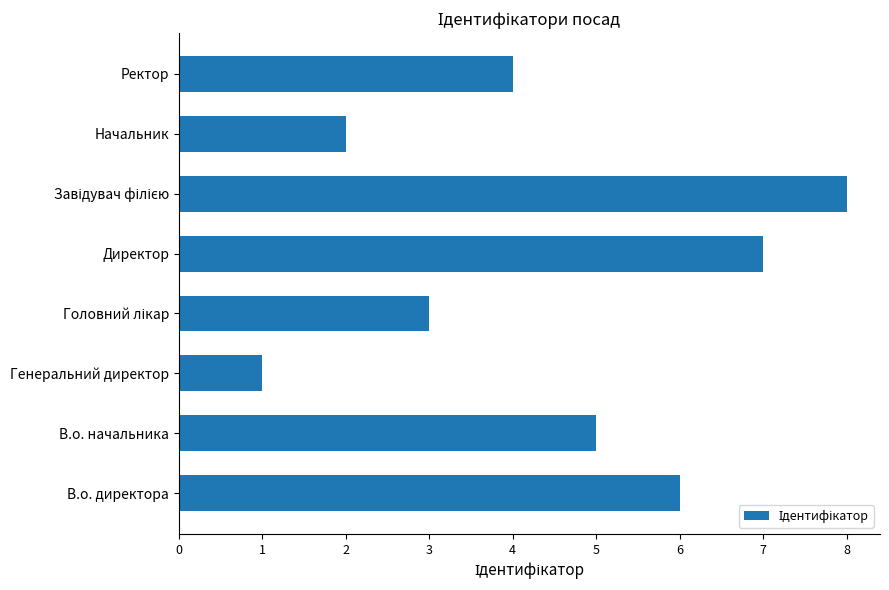

At which category does the chart reach its minimum across all series?

Генеральний директор